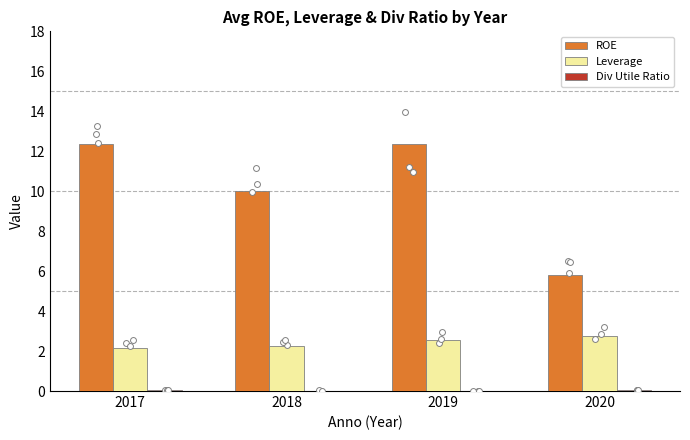

Which series has the largest total across all categories?

ROE